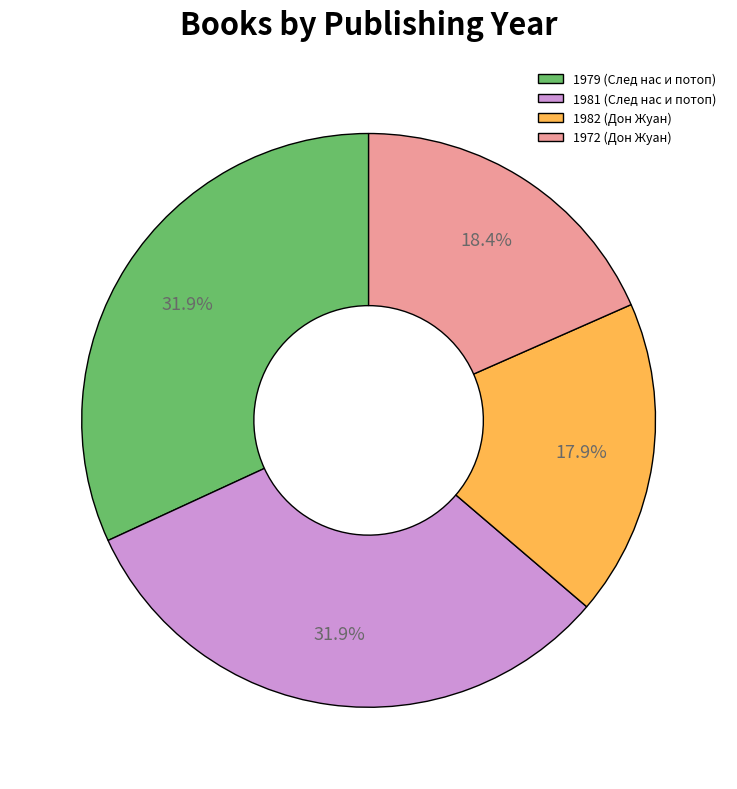

What percentage is the 1979 (След нас и потоп) slice, to the nearest percent?

32%